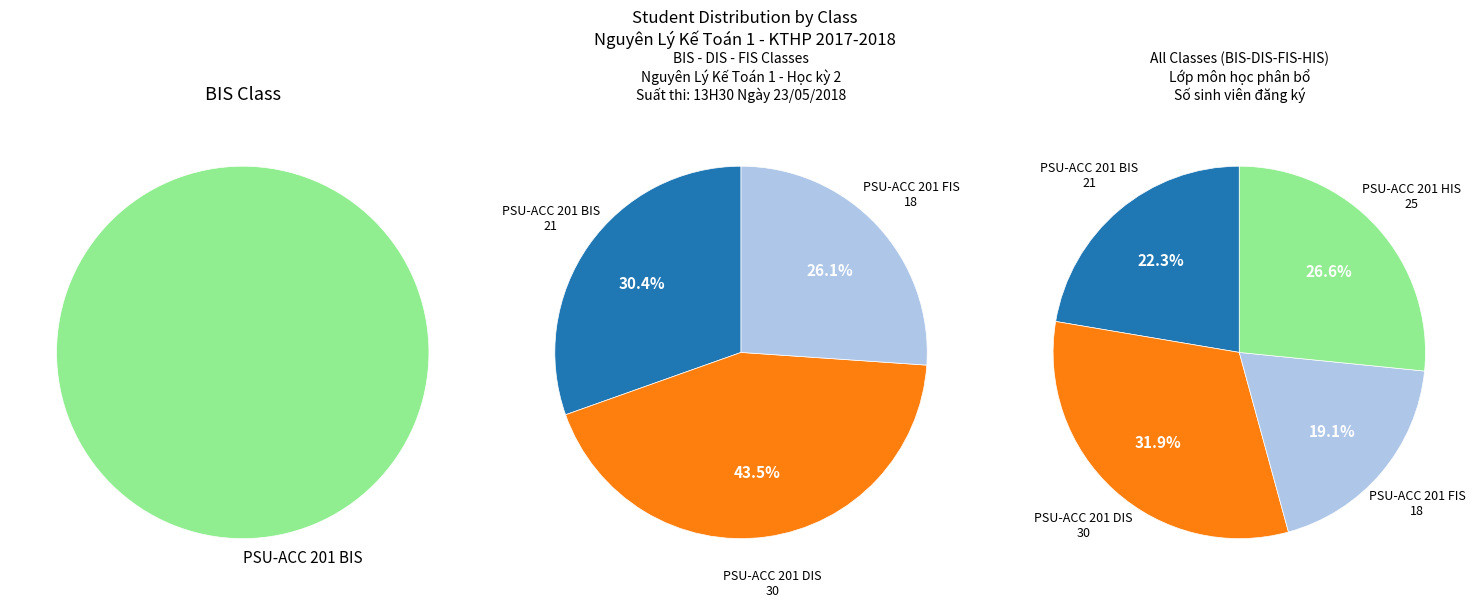

What percentage is NOT represented by PSU-ACC 201 BIS?

77.7%